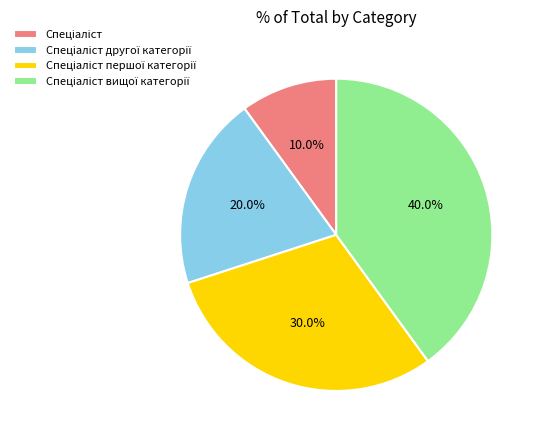

Is there any slice that represents more than half of the pie?

No